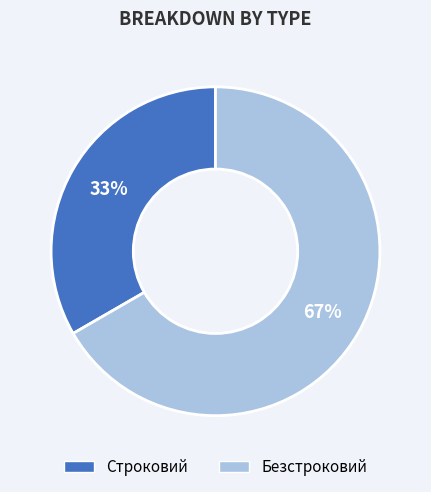

How many segments does this pie chart have?

2